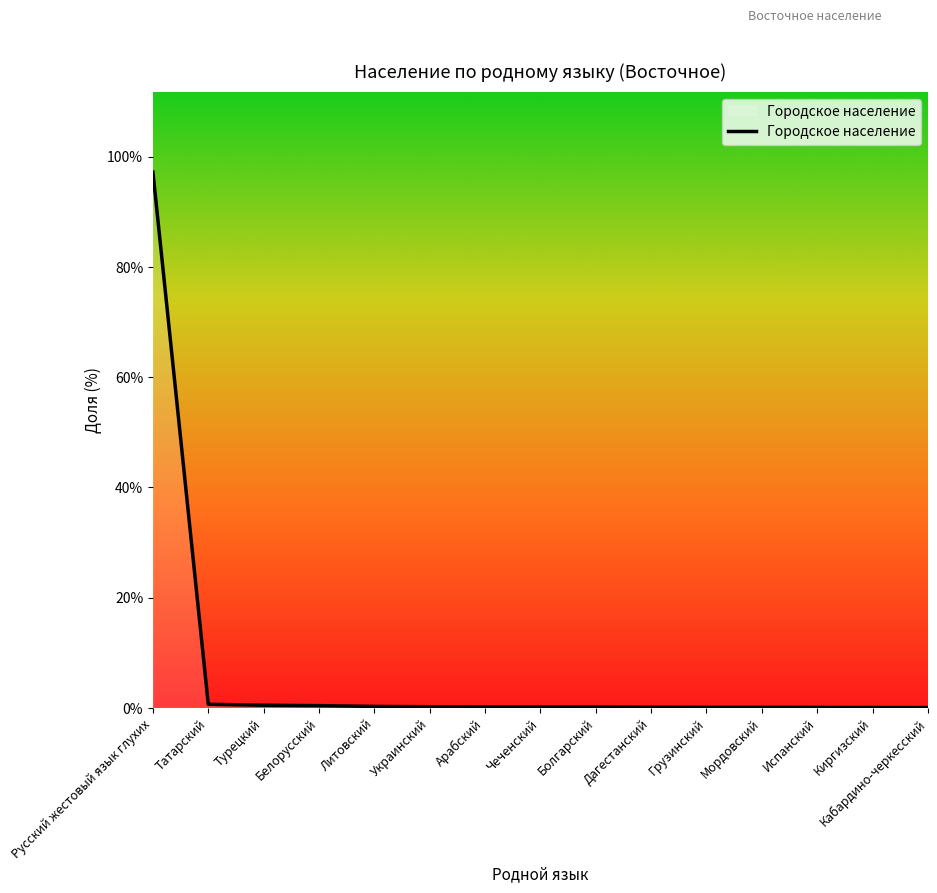

At which category does the chart reach its peak across all series?

Русский жестовый язык глухих